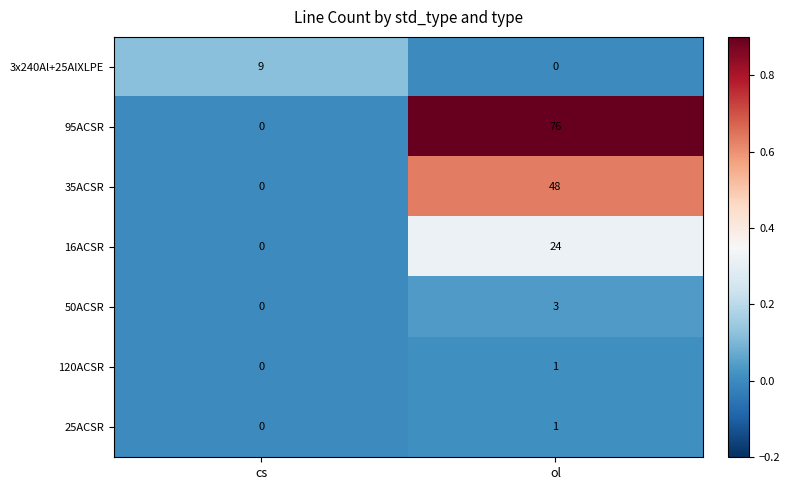

Between cs and ol, which series saw the biggest shift?

95ACSR